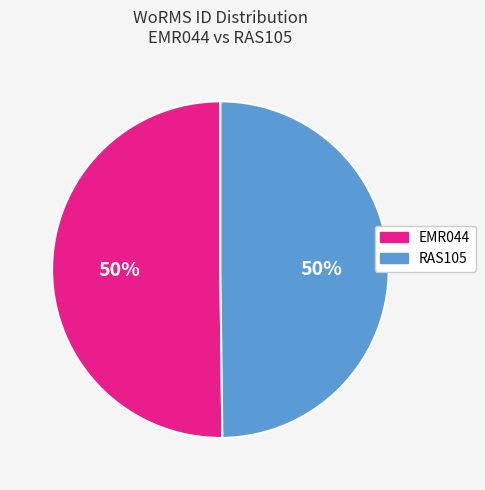

To the nearest percent, what portion does RAS105 represent?

50%